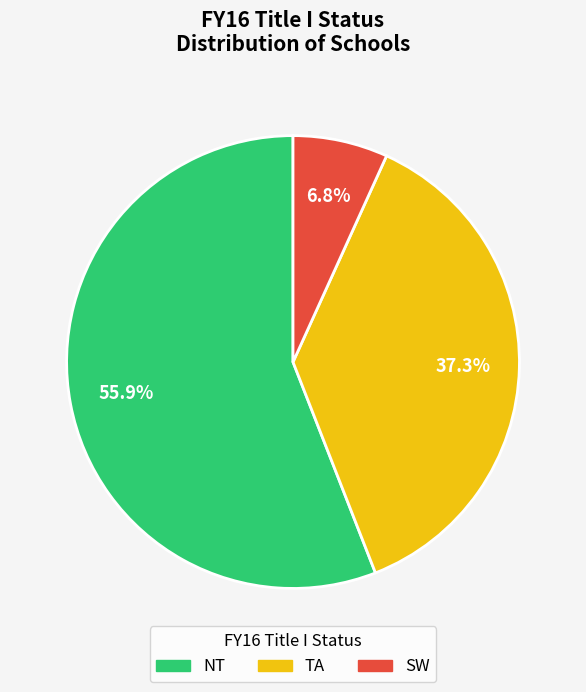

Which category accounts for the majority?

NT